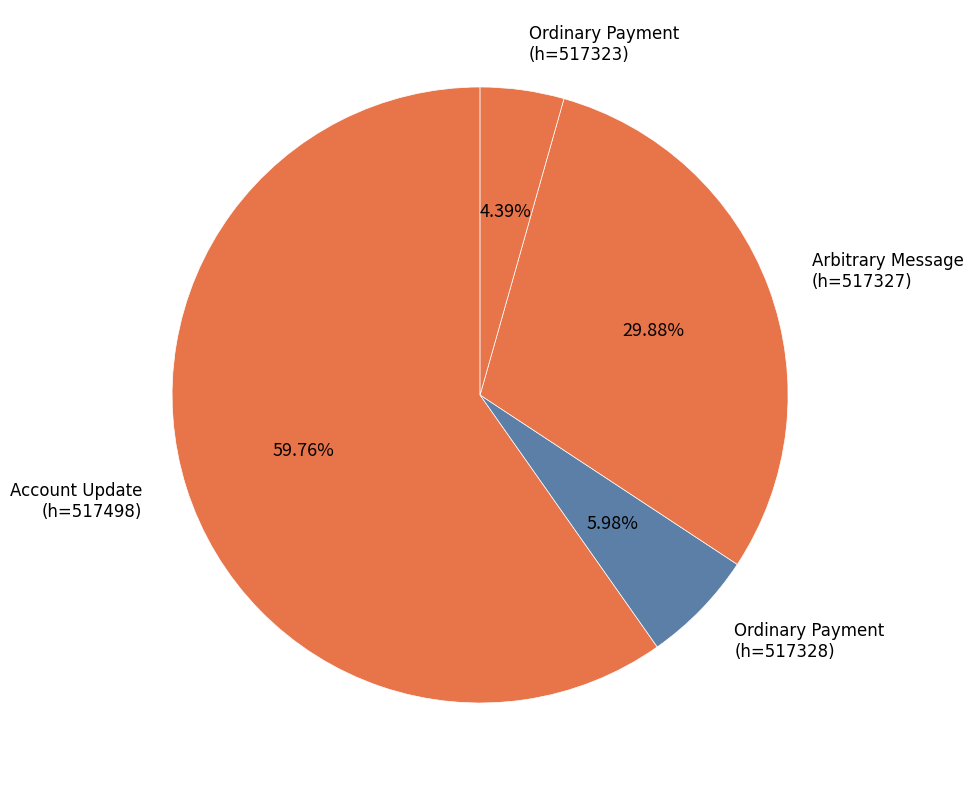

Between Ordinary Payment (h=517328) and Ordinary Payment (h=517323), which is larger?

Ordinary Payment (h=517328)